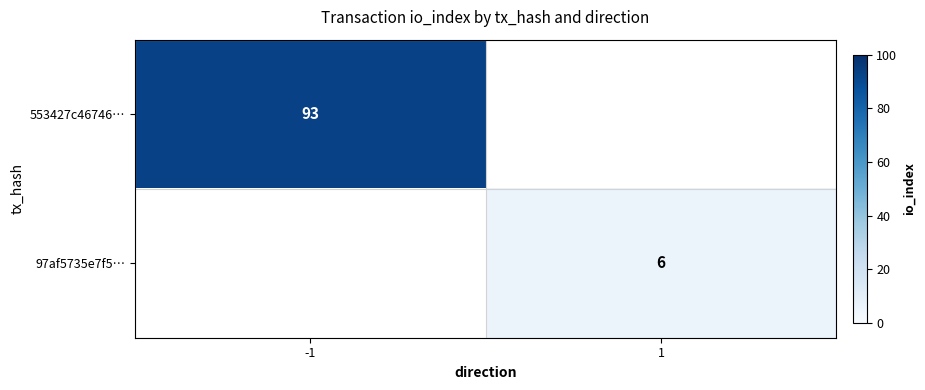

True or false: 553427c46746… has a value of 47 at -1.

False